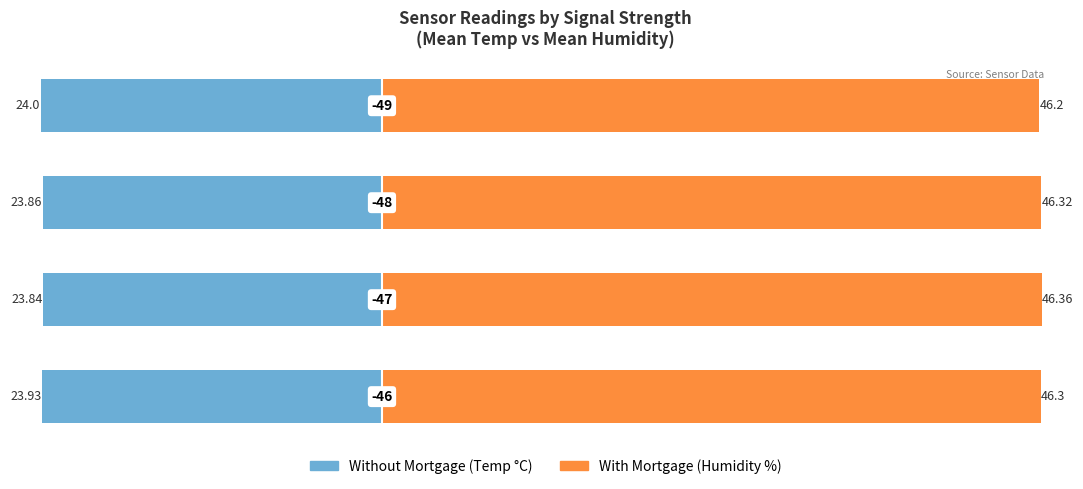

Which series has the widest spread of values?

Without Mortgage